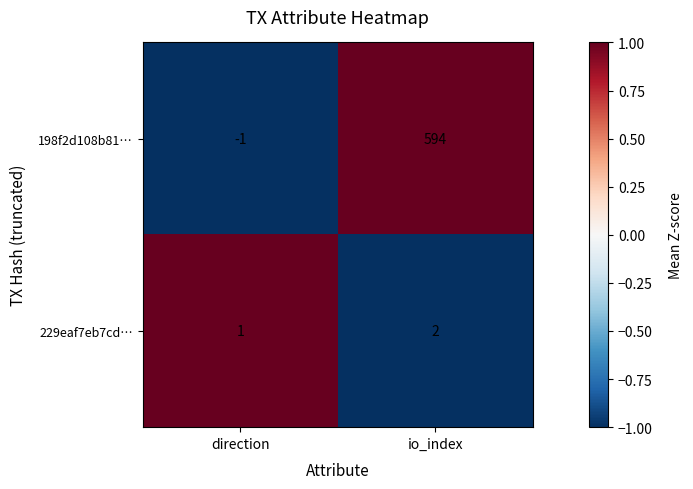

Rank the series by their maximum value, from highest to lowest.

198f2d108b81…, 229eaf7eb7cd…